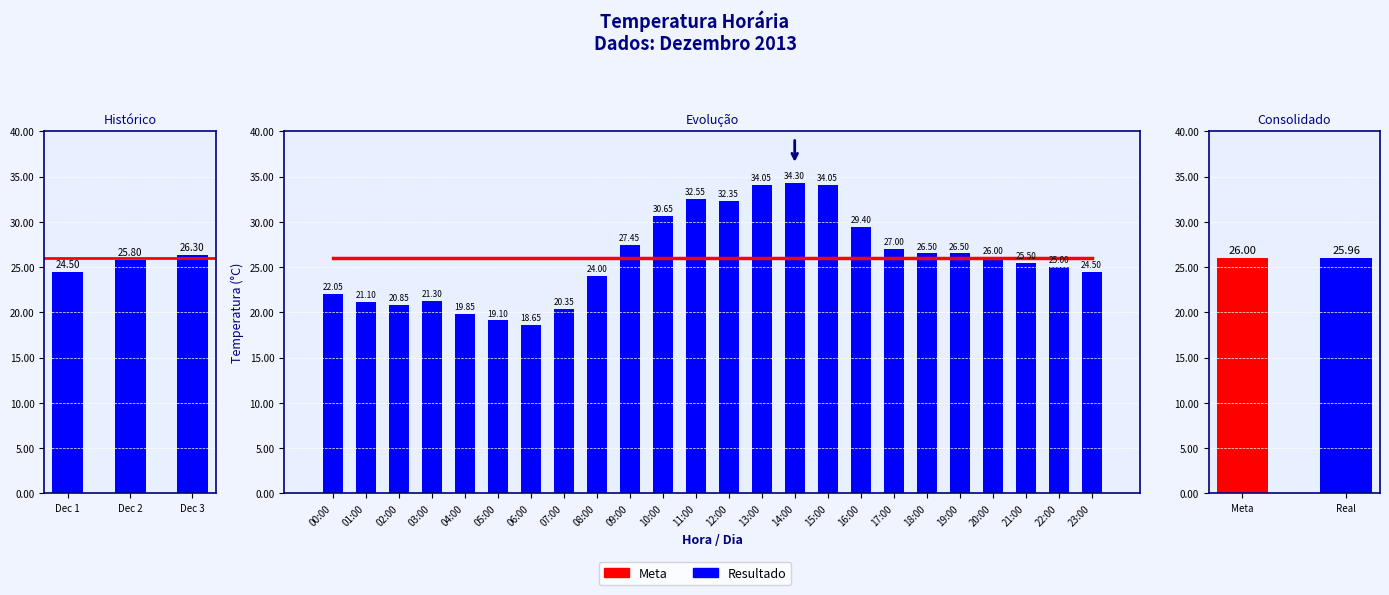

What are all the series names shown in the legend?

Meta, Resultado